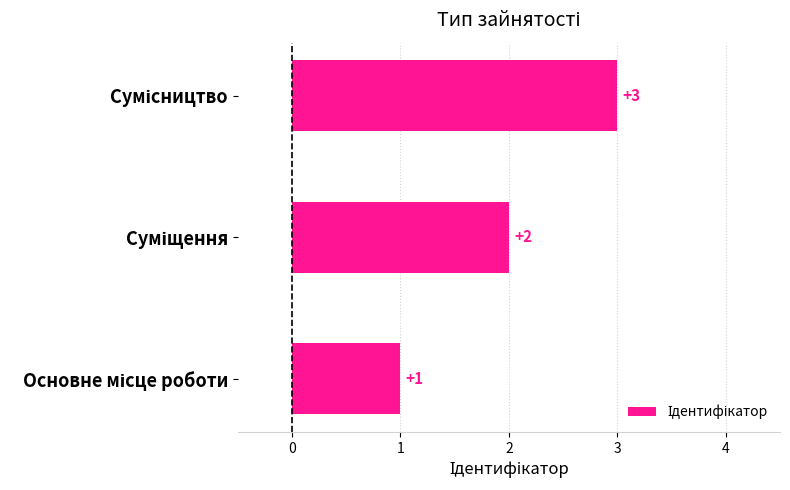

How many bars are there in total?

3